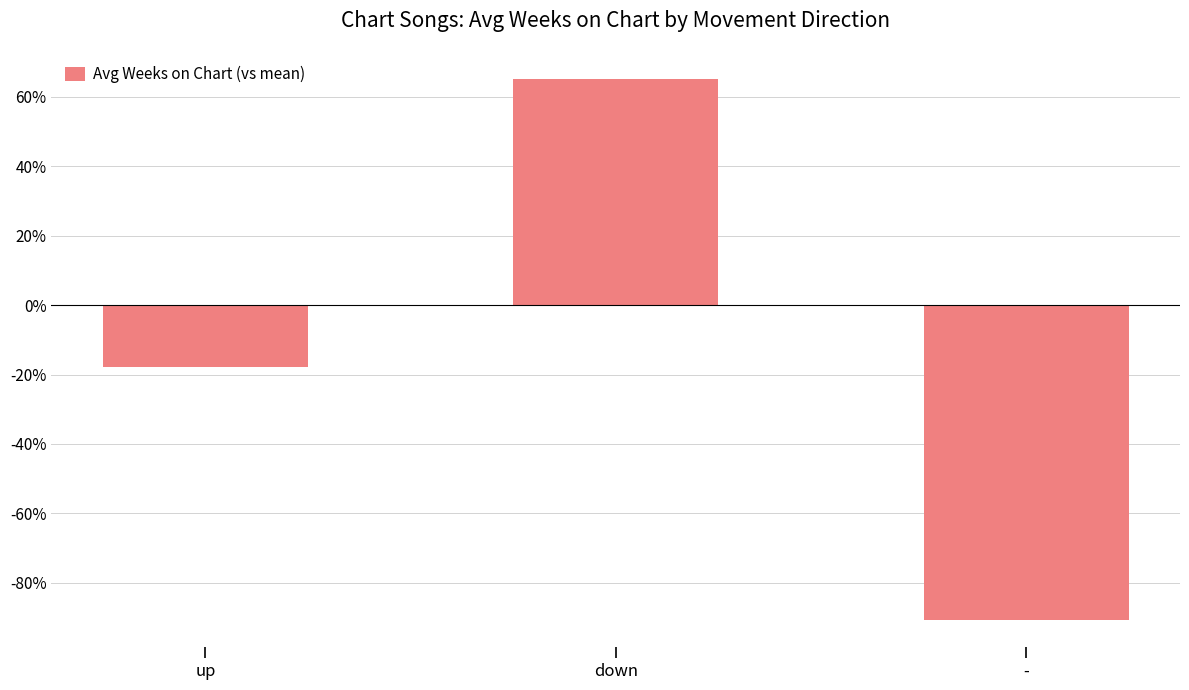

Reading left to right, transcribe all the data shown in this chart.

up=-17.8	down=65.1	-=-90.7